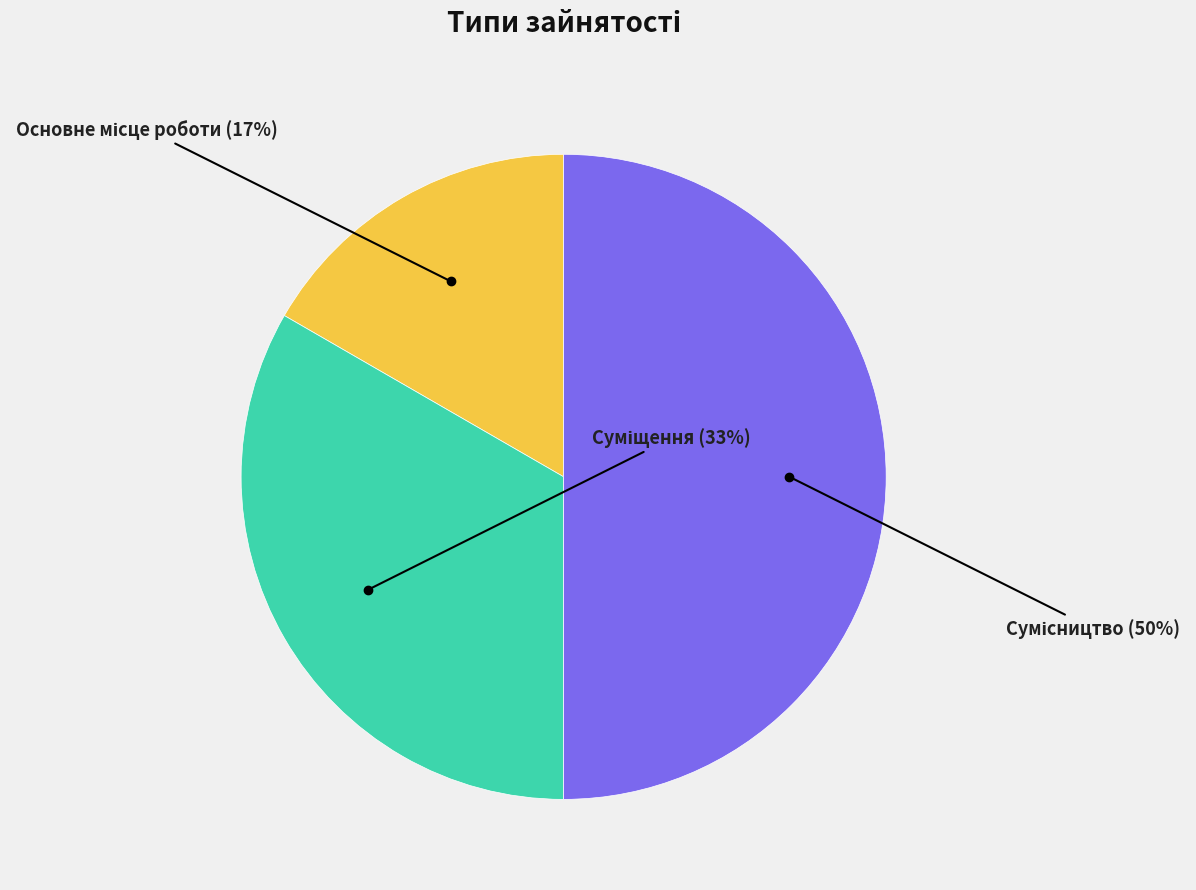

To the nearest percent, what is the difference between the largest and smallest slice percentages?

33%